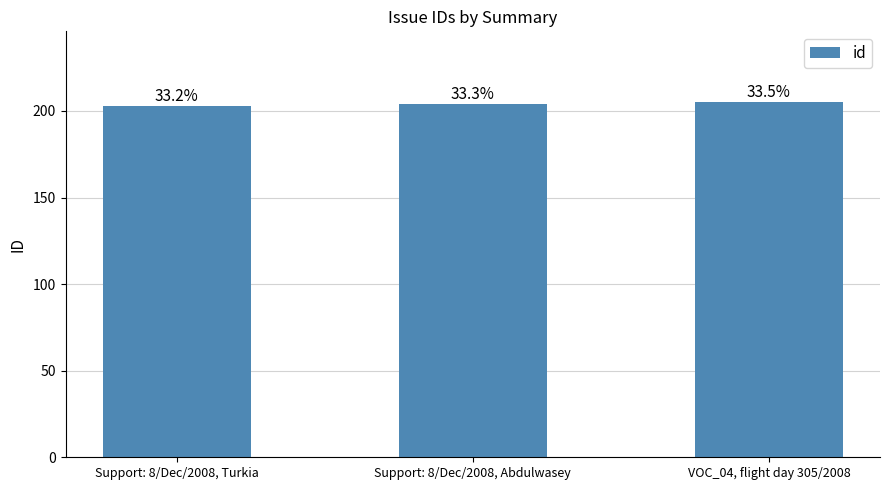

How many bars are there in total?

3